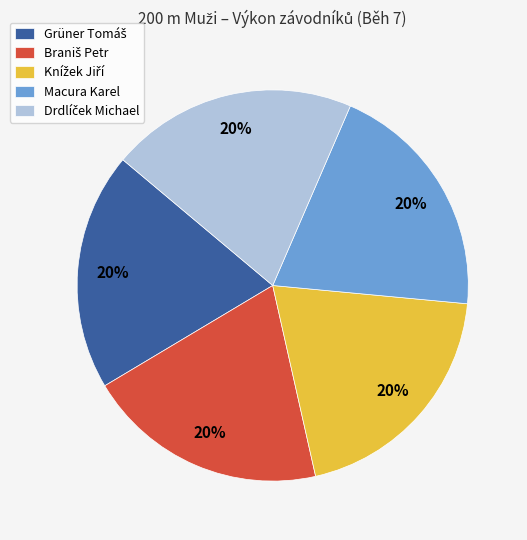

What percentage is the Macura Karel slice, to the nearest percent?

20%